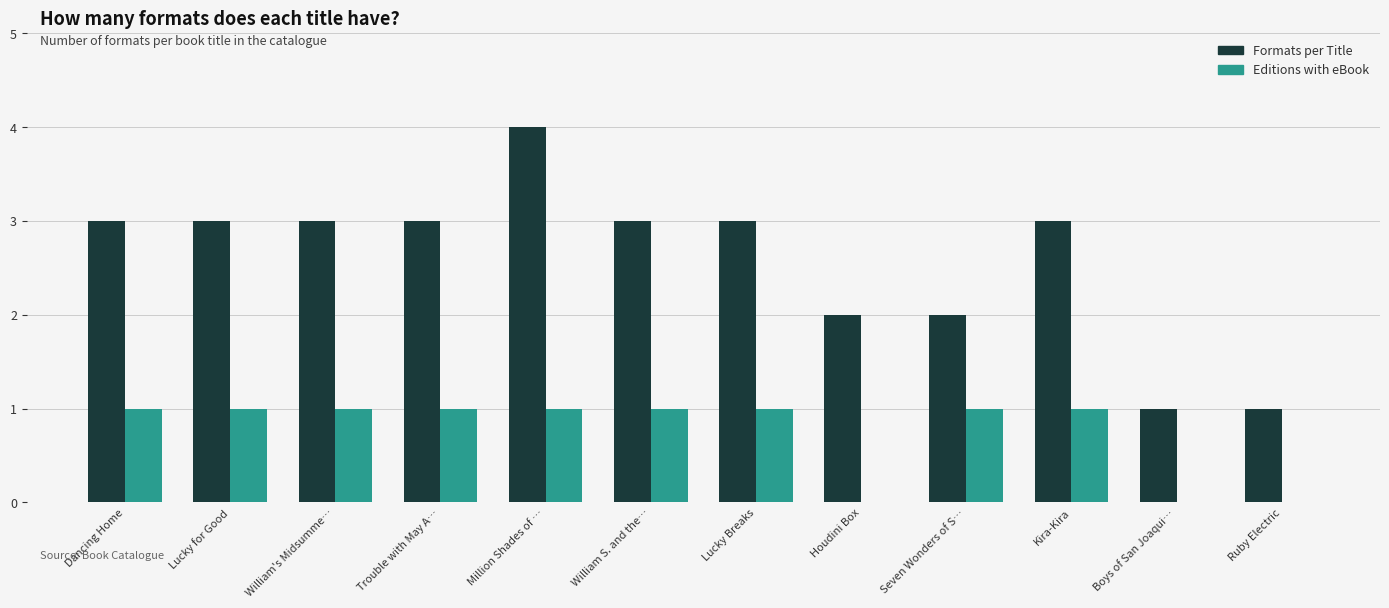

Is the value of Editions with eBook at Lucky for Good greater than the value of Formats per Title at Lucky for Good?

No